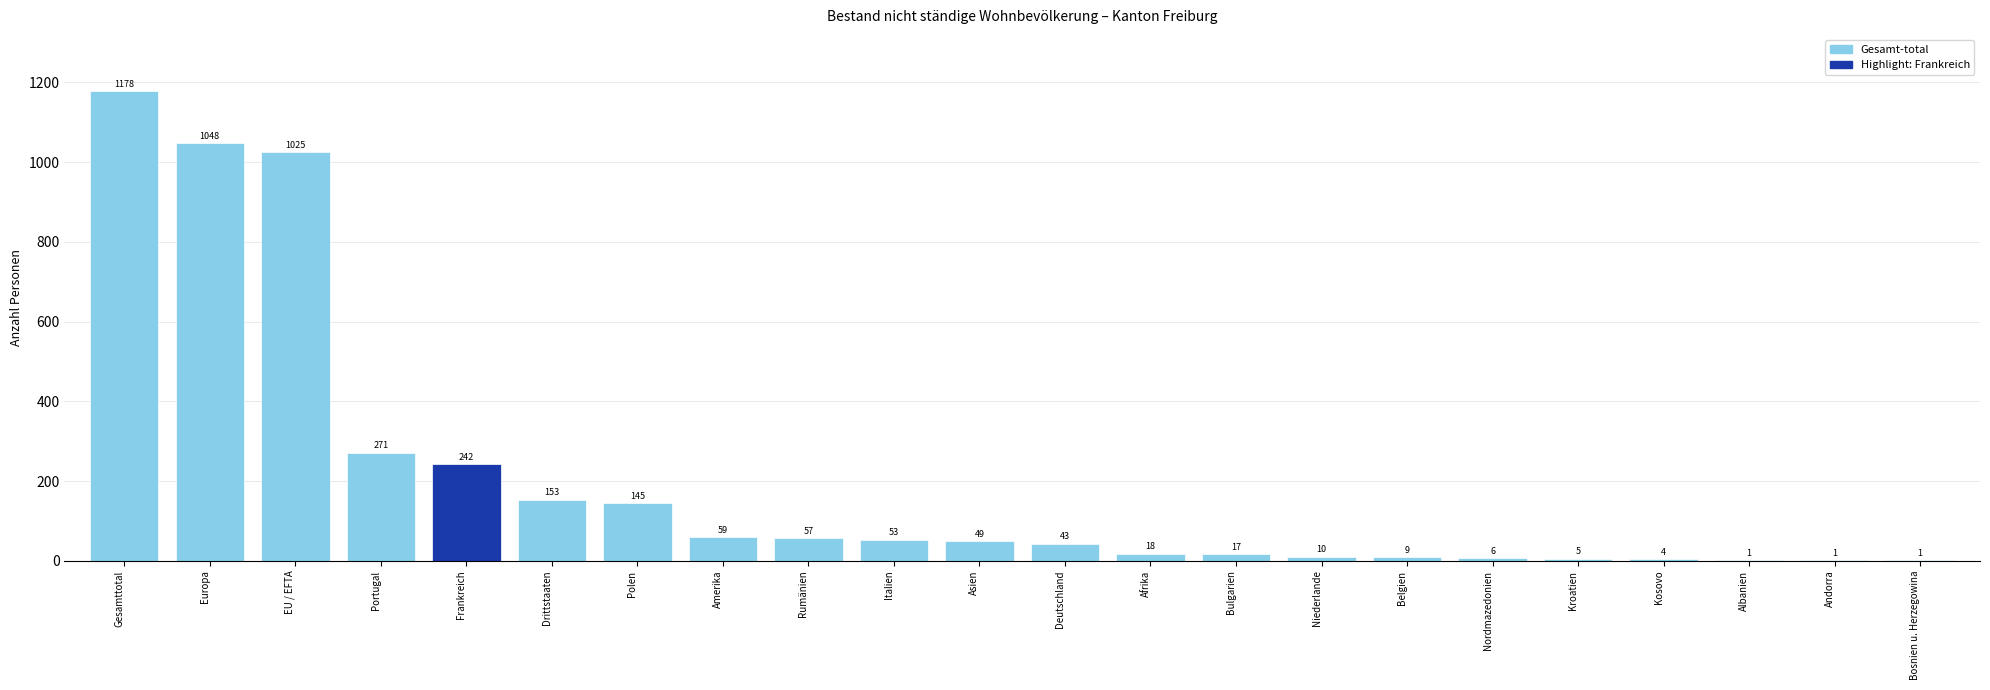

What is the average value?

200